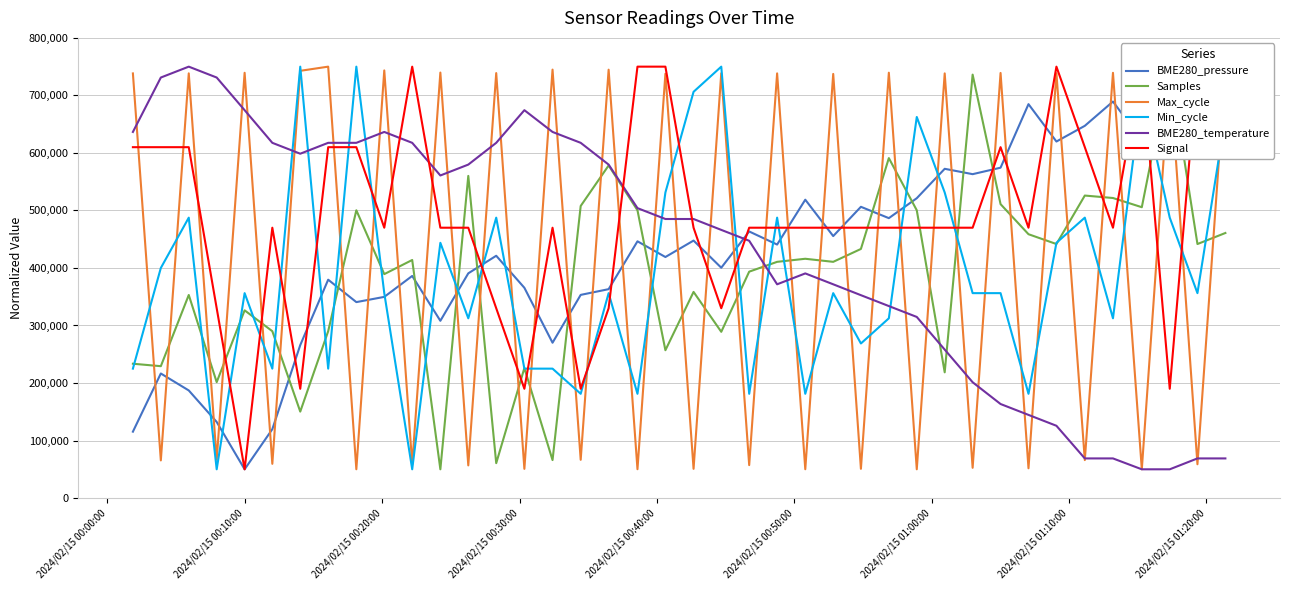

What is the value of the Max_cycle point at the 14th from the left?

738808.1